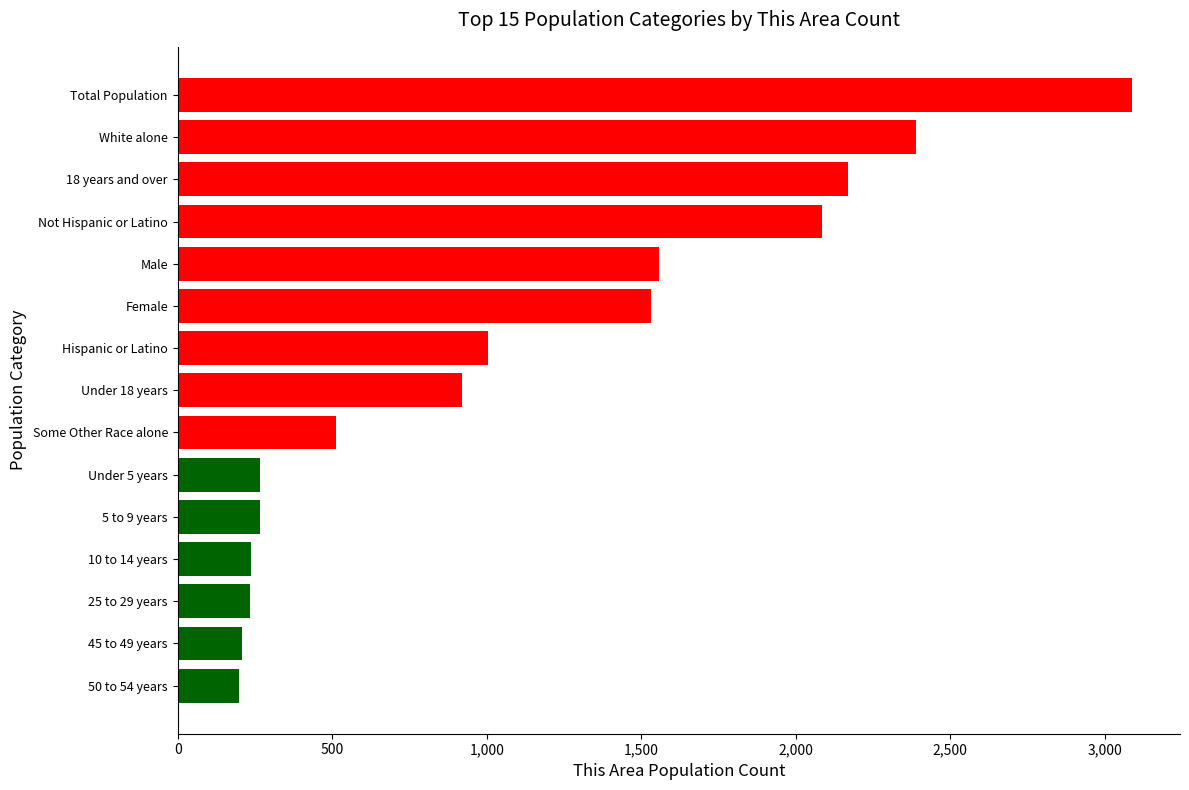

What is the average value?

1111